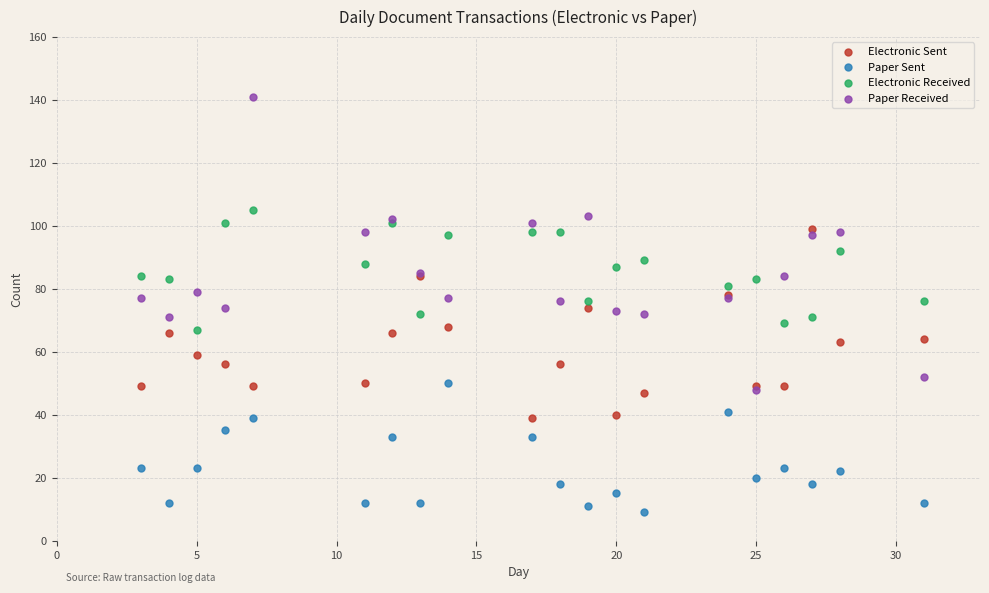

What are all the series names shown in the legend?

Electronic Sent, Paper Sent, Electronic Received, Paper Received